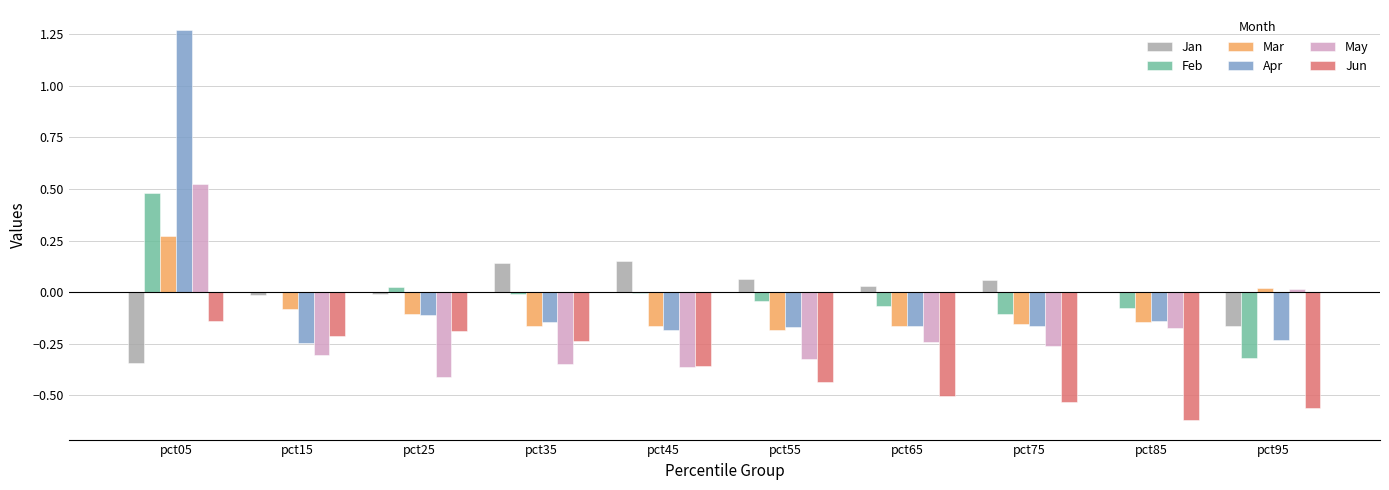

At which category is the sum across all series the highest?

pct05